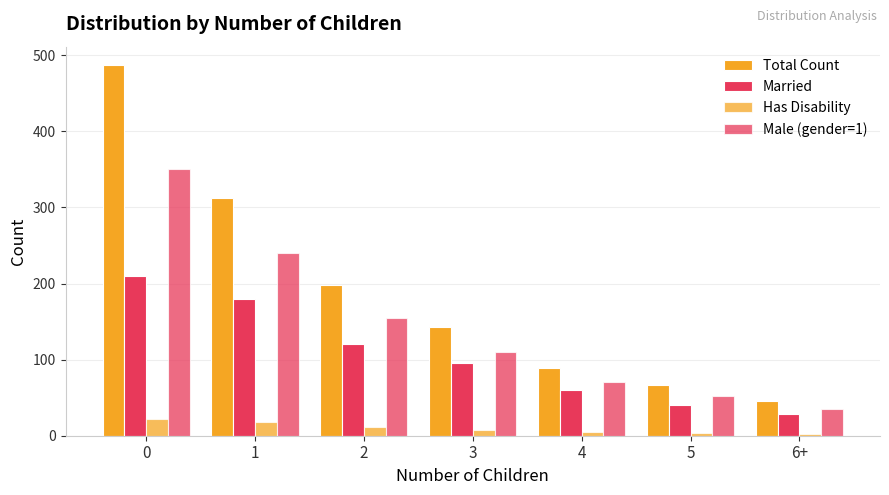

True or false: Married has a value of 62 at 2.

False